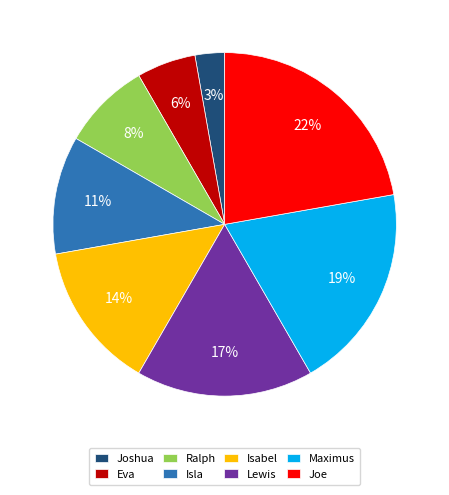

To the nearest percent, what is the difference between the largest and smallest slice percentages?

19%